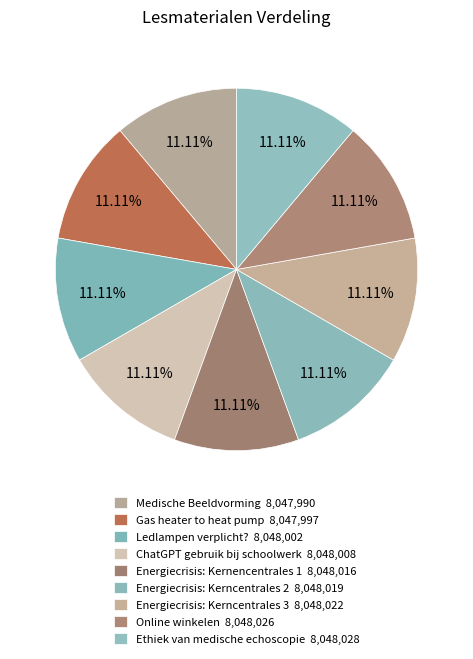

What is the change in value from Gas heater to heat pump to Ledlampen verplicht??

+5